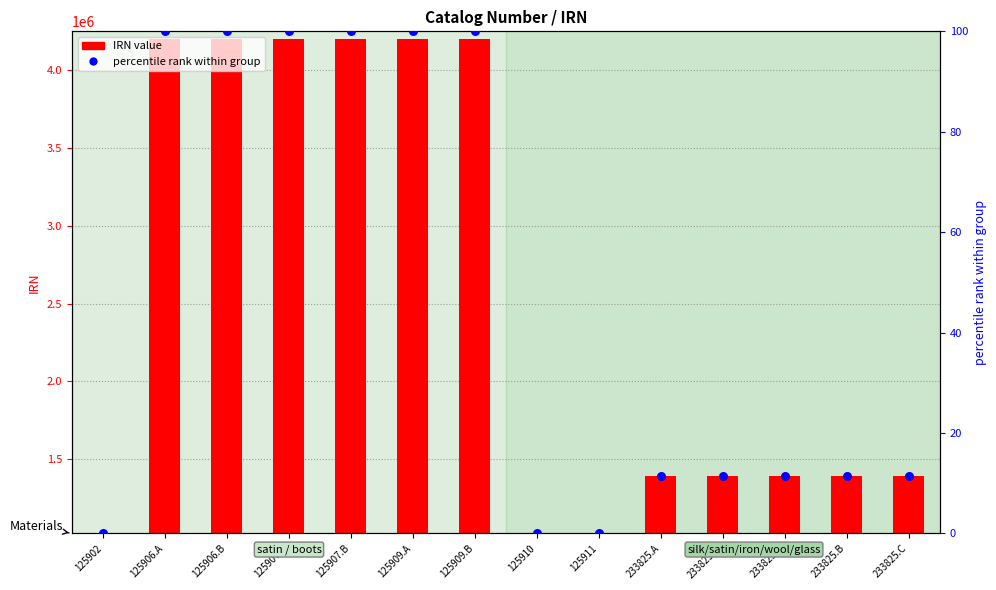

What are all the series names shown in the legend?

IRN value, percentile rank within group